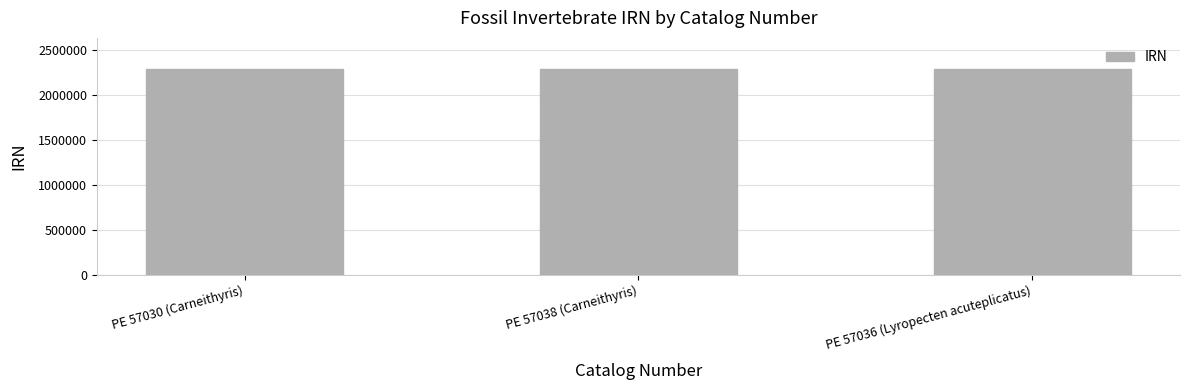

Is it true that the value at PE 57030 (Carneithyris) is 2285596?

True